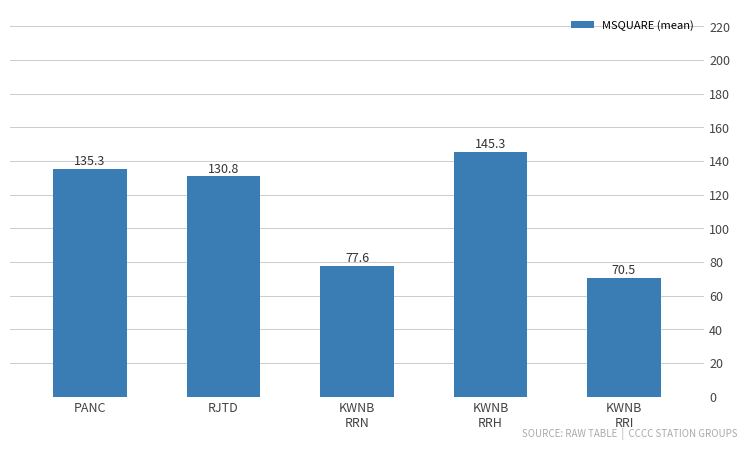

Is it true that the value at KWNB
RRN is 117.7?

False